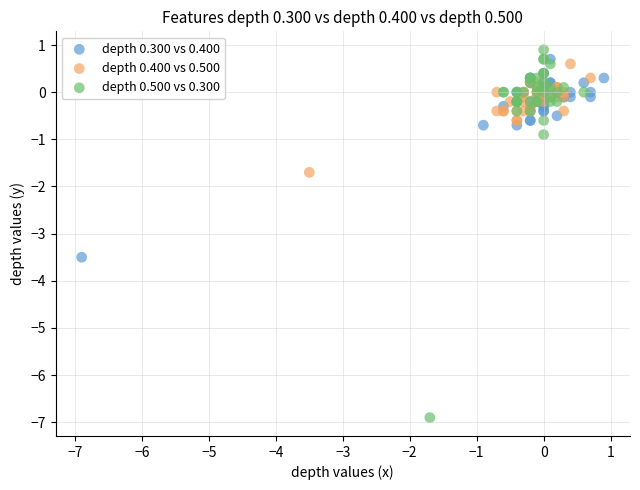

What are all the series names shown in the legend?

depth 0.300 vs 0.400, depth 0.400 vs 0.500, depth 0.500 vs 0.300